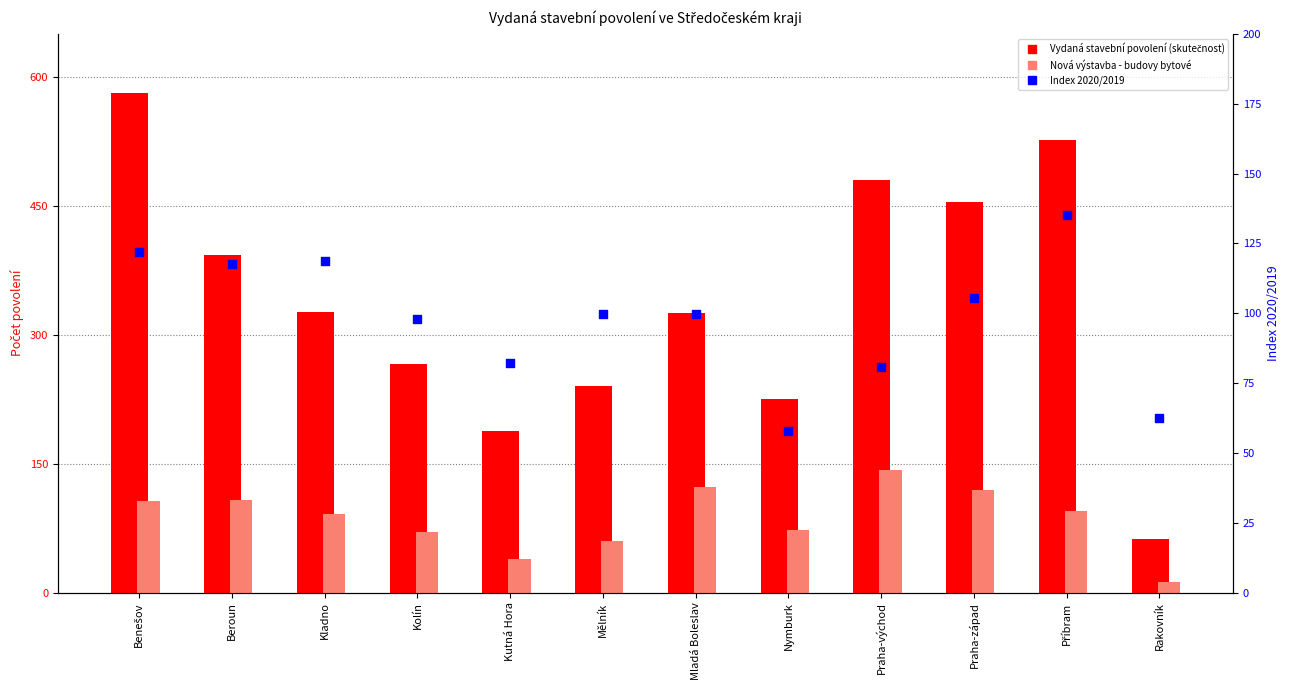

At how many categories does at least one series exceed 374?

5